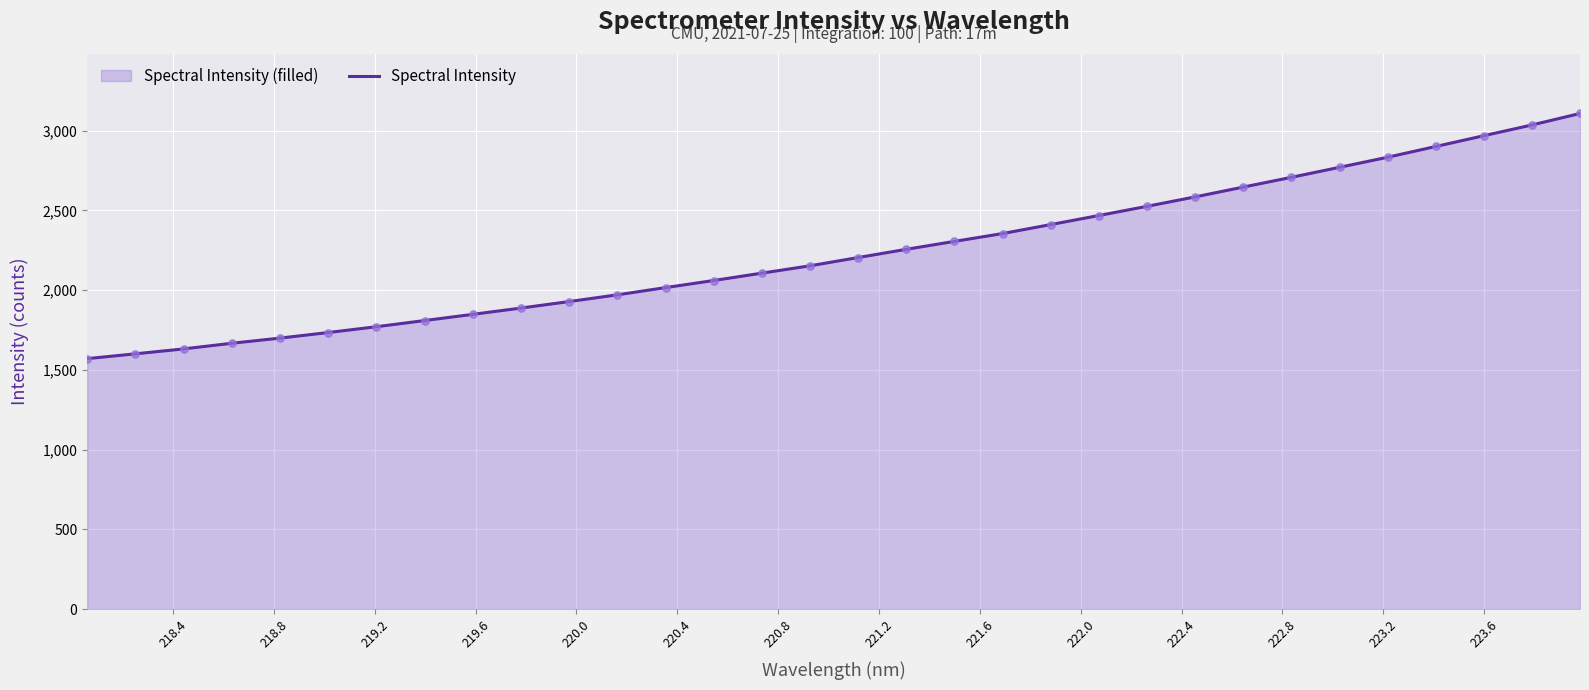

What is the minimum value shown in the chart?

1570.1